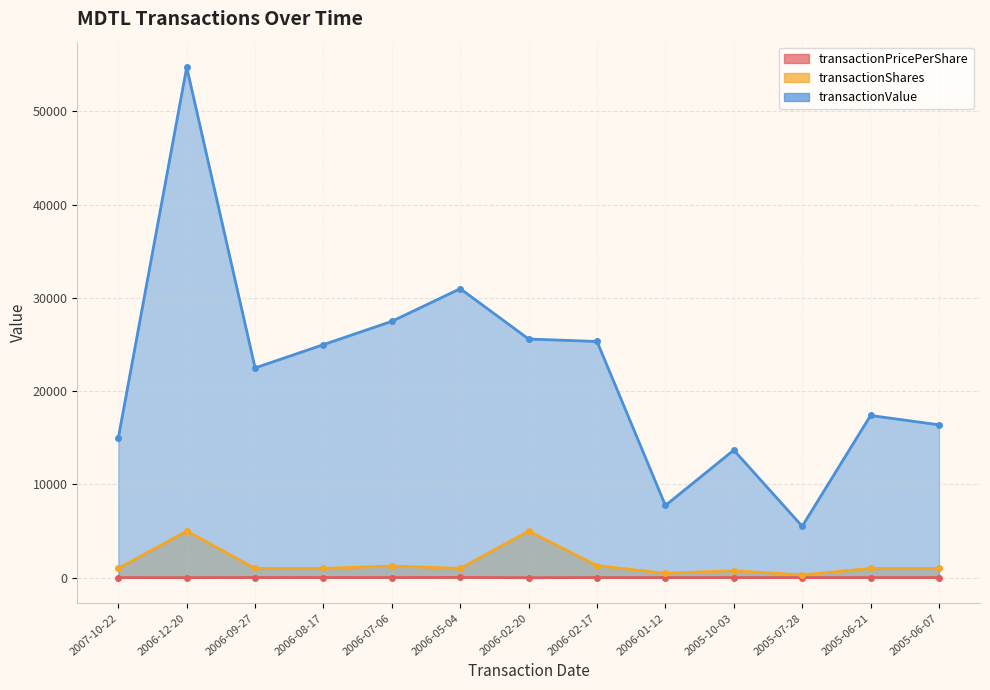

Reading left to right, list all the values displayed in this chart.

transactionPricePerShare: 15.0	10.9	22.5	25.0	22.0	31.0	5.1	19.5	16.5	18.2	18.4	17.4	16.4
transactionShares: 1000.0	5000.0	1000.0	1000.0	1250.0	1000.0	5000.0	1300.0	470.0	750.0	300.0	1000.0	1000.0
transactionValue: 14990.0	54750.0	22500.0	25000.0	27500.0	31000.0	25600.0	25337.0	7750.0	13688.0	5520.0	17400.0	16400.0